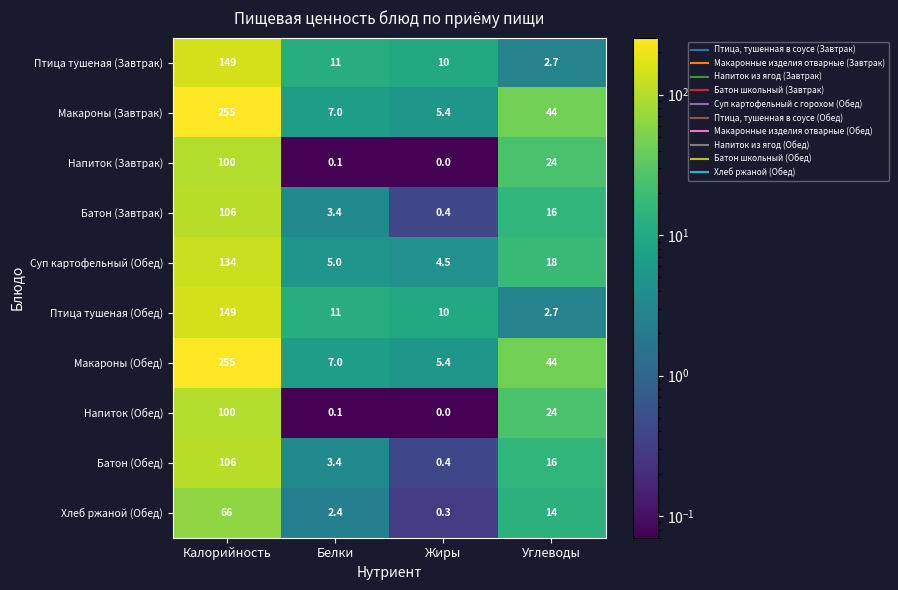

Count the number of categories in the chart.

4